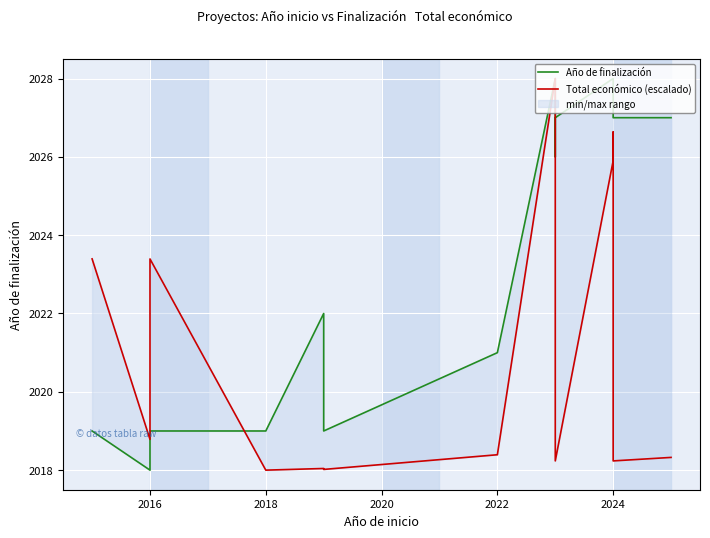

Reading left to right, list all the values displayed in this chart.

Año de finalización: 2019.0	2018.0	2019.0	2019.0	2022.0	2019.0	2021.0	2028.0	2026.0	2027.0	2028.0	2027.0	2027.0	2027.0
Total económico (escalado): 2023.4	2018.8	2023.4	2018.0	2018.0	2018.0	2018.4	2028.0	2018.2	2018.2	2025.9	2026.6	2018.2	2018.3